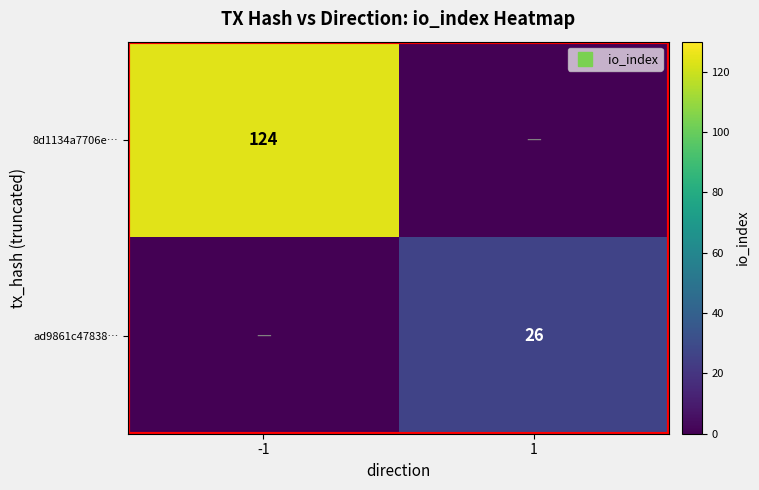

Between -1 and 1, which series saw the biggest shift?

8d1134a7706e…